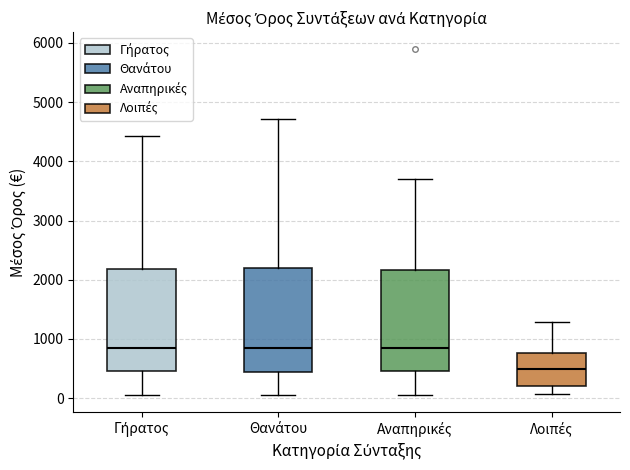

Where is the upper edge of the box for Θανάτου on the y-axis? The values are not printed on the chart, so give them approximately, as read against the axis.

2200